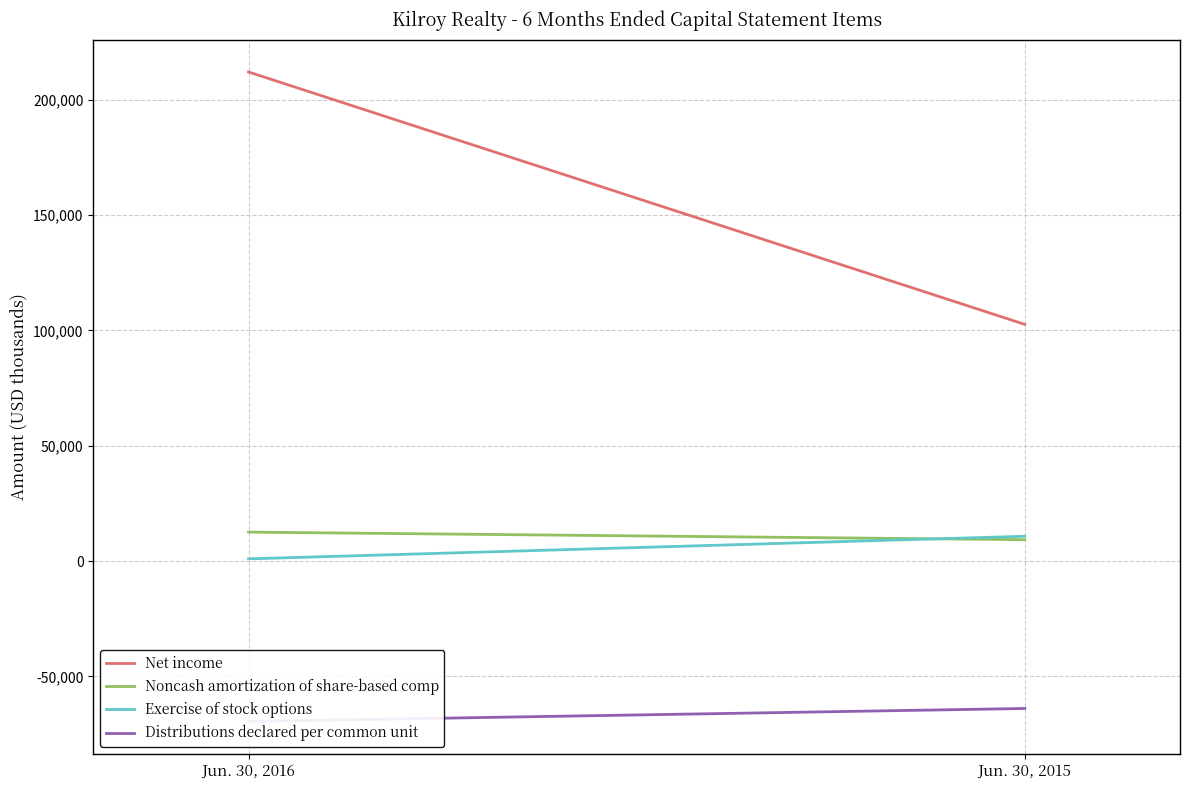

What is the difference between the maximum and minimum values in the Noncash amortization of share-based comp series?

3287